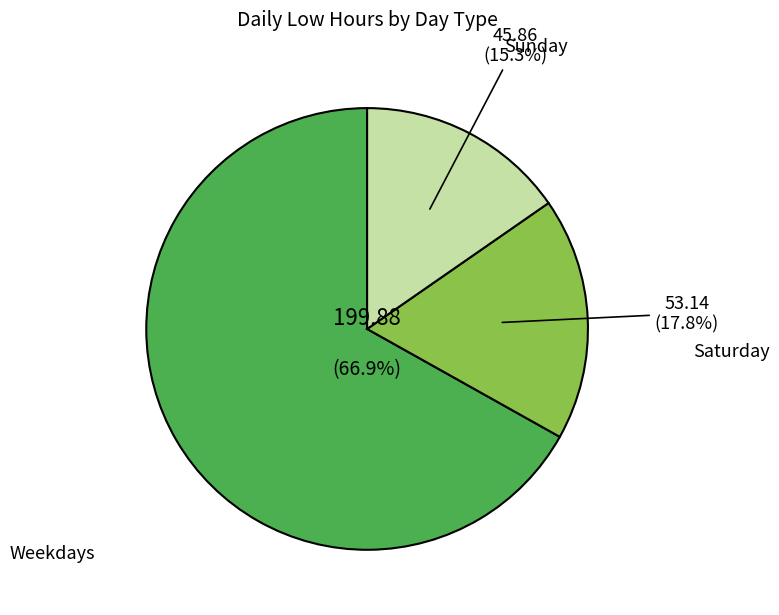

Is there any slice that represents more than half of the pie?

Yes